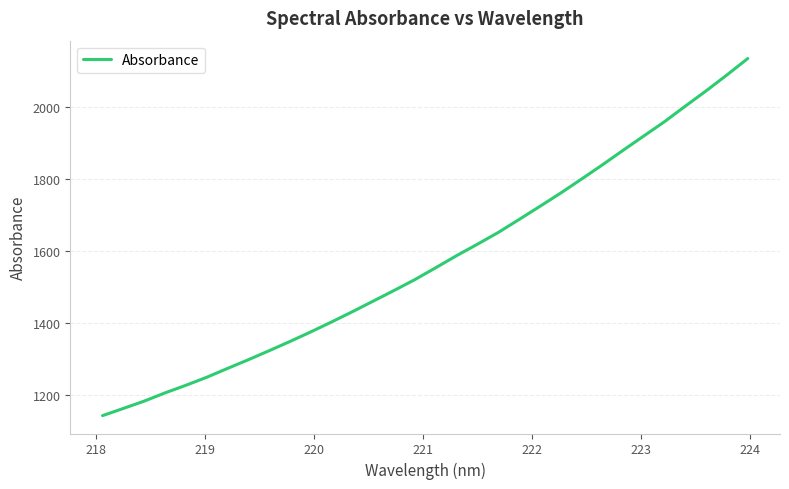

What is the difference between the maximum and minimum values?

992.9